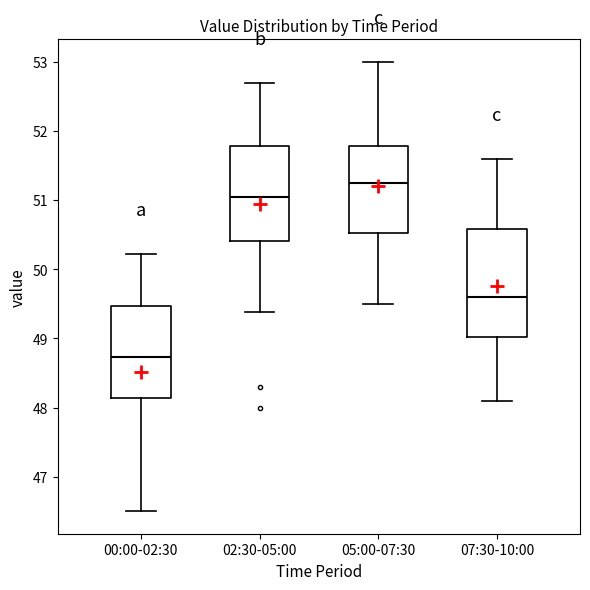

Which box has the highest median line?

05:00-07:30